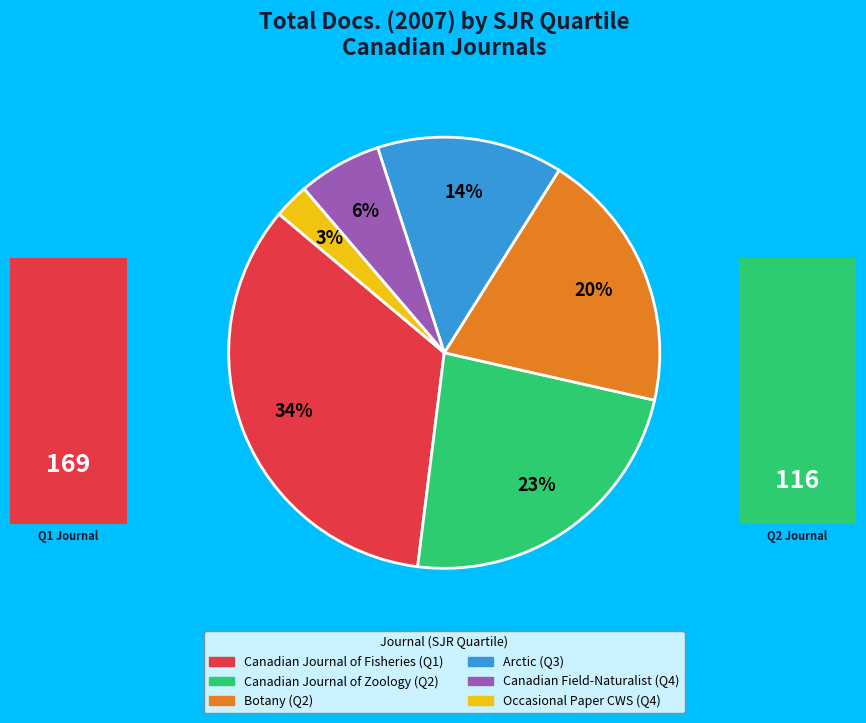

How many segments does this pie chart have?

6